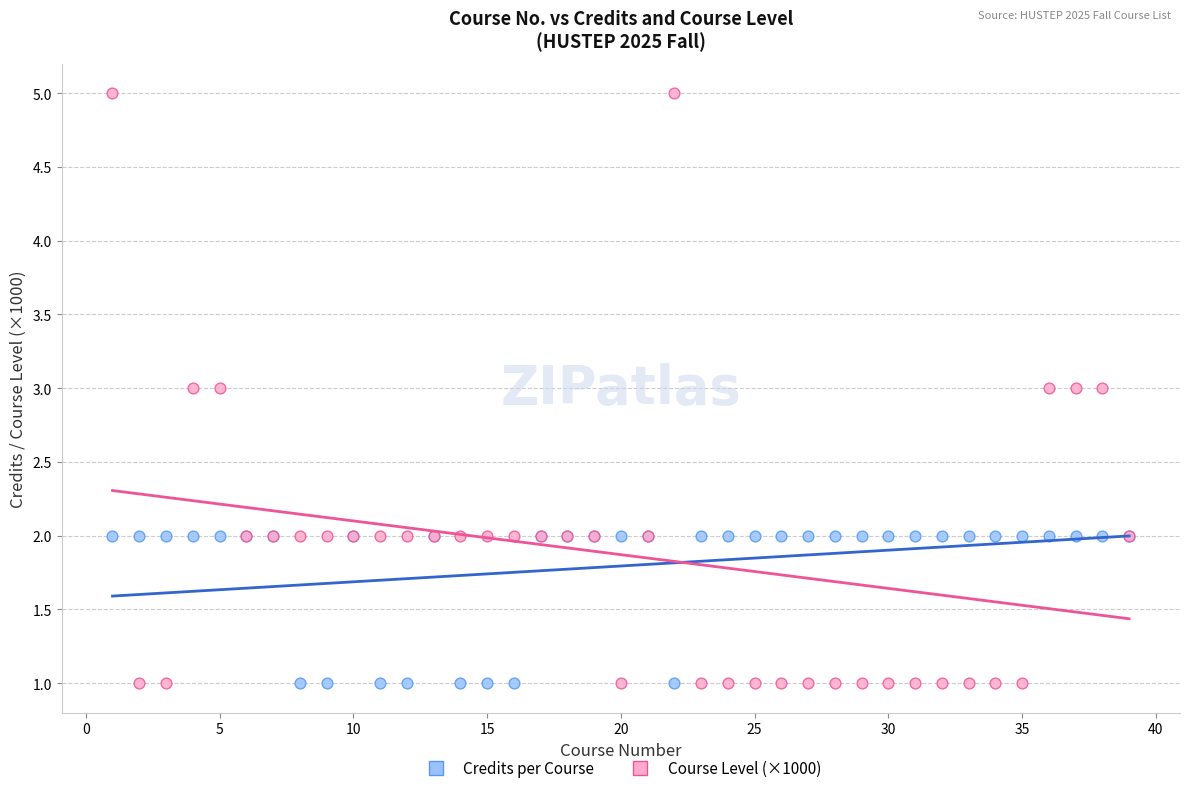

Which series has the widest spread of Y values?

Course Level (×1000)